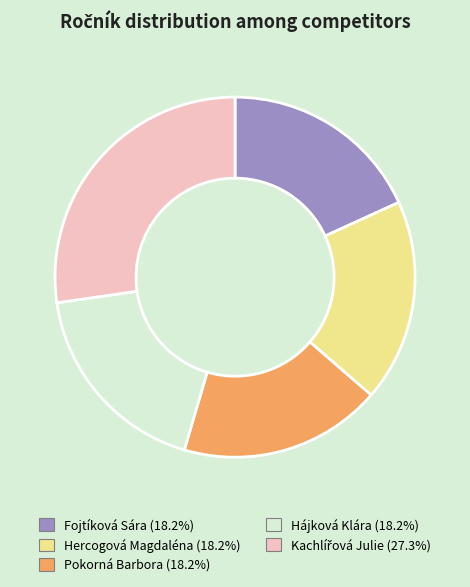

How many segments does this pie chart have?

5